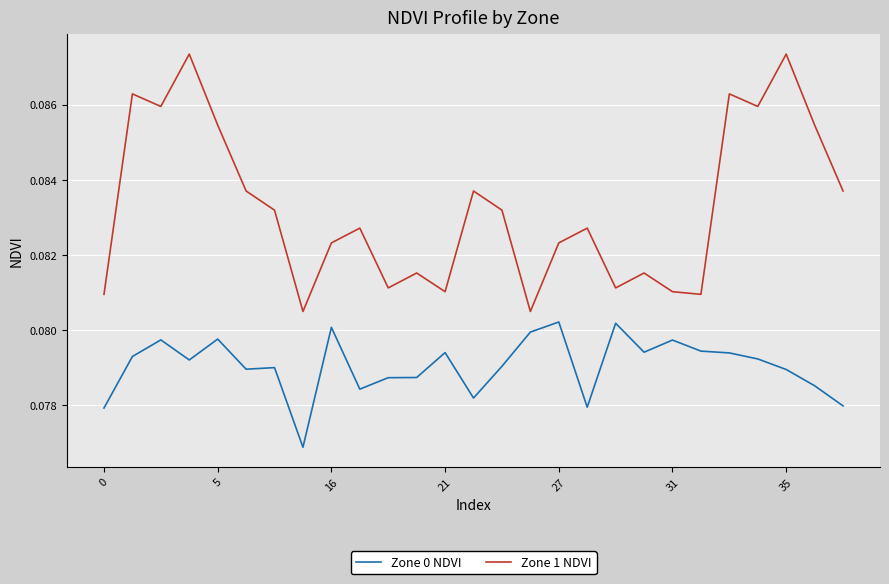

True or false: Zone 1 NDVI and Zone 0 NDVI intersect in this chart.

False